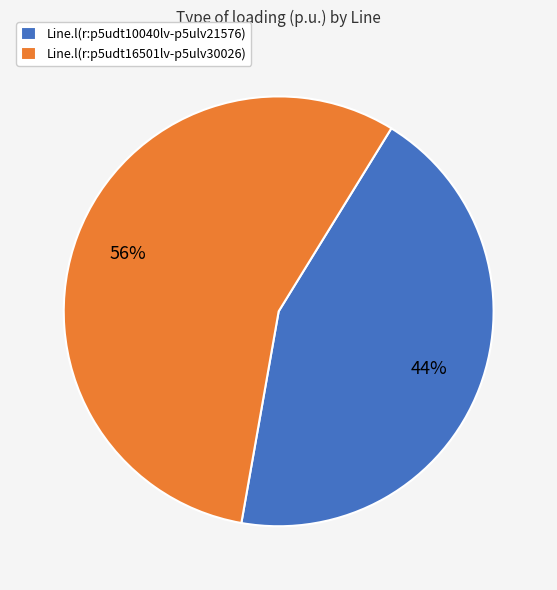

How many slices are in this pie chart?

2